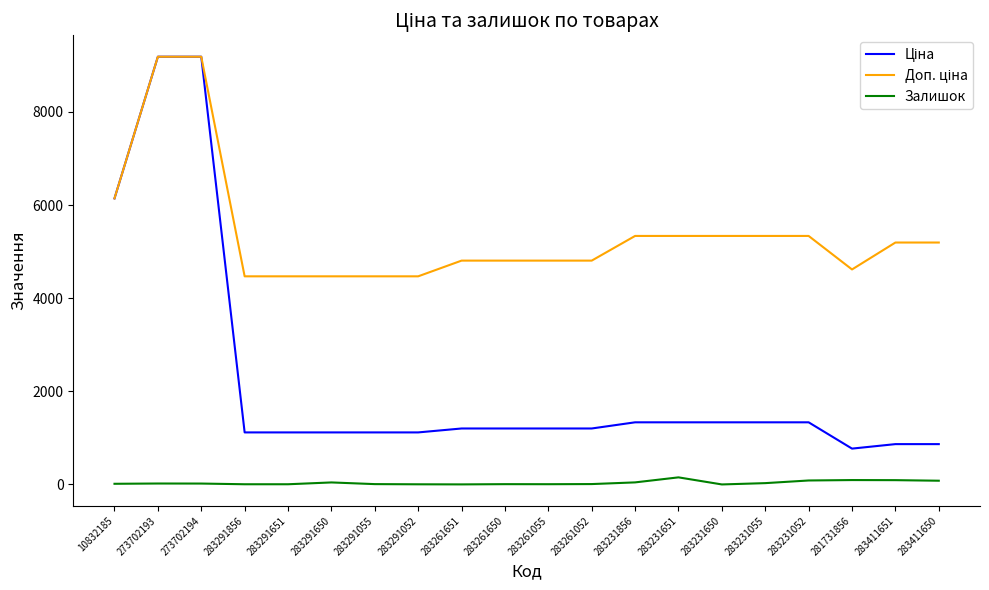

What value does the Залишок series have at 10832185?

14.0